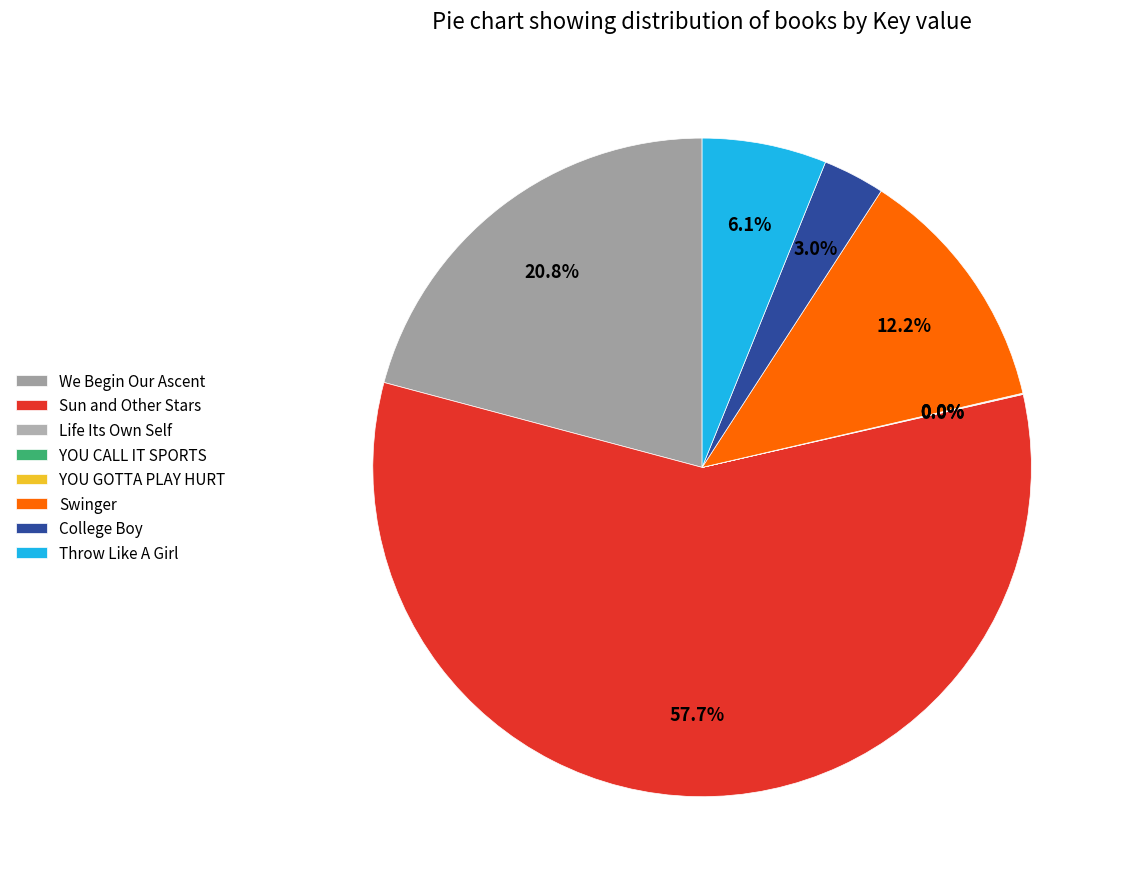

Which slice is the smallest?

YOU GOTTA PLAY HURT